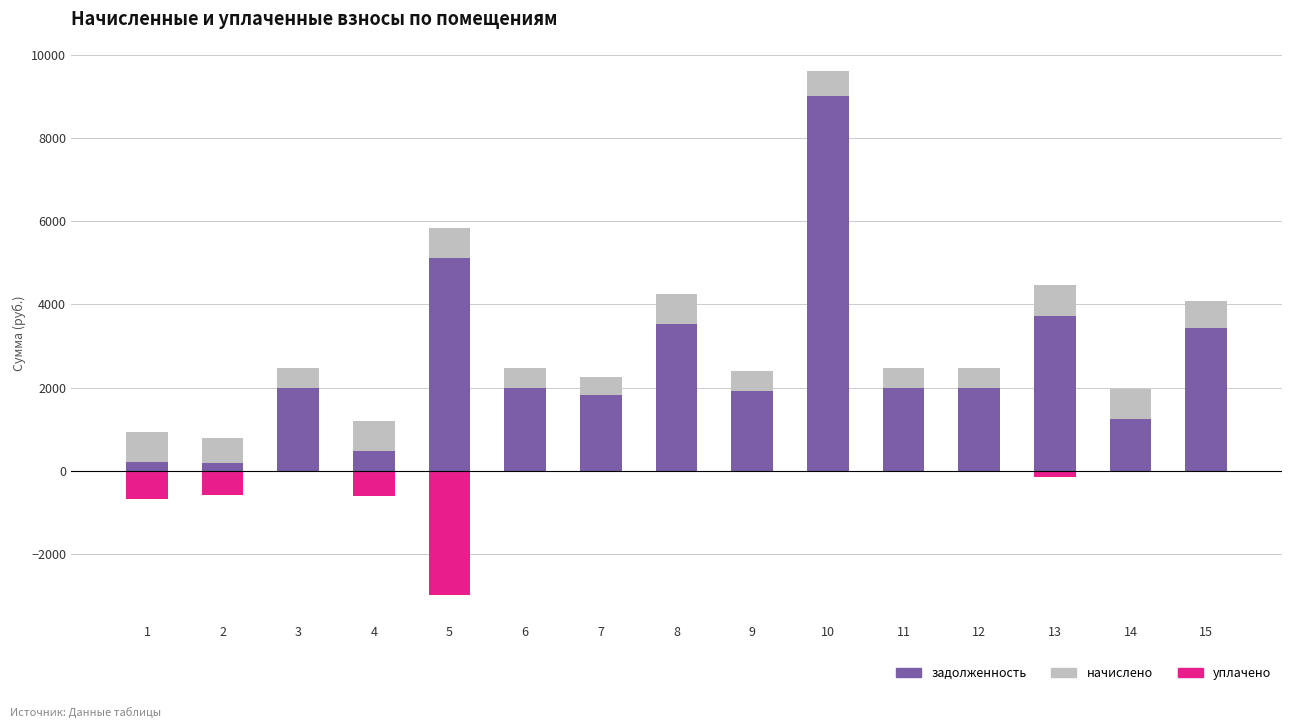

How many data points in уплачено are less than 0?

5